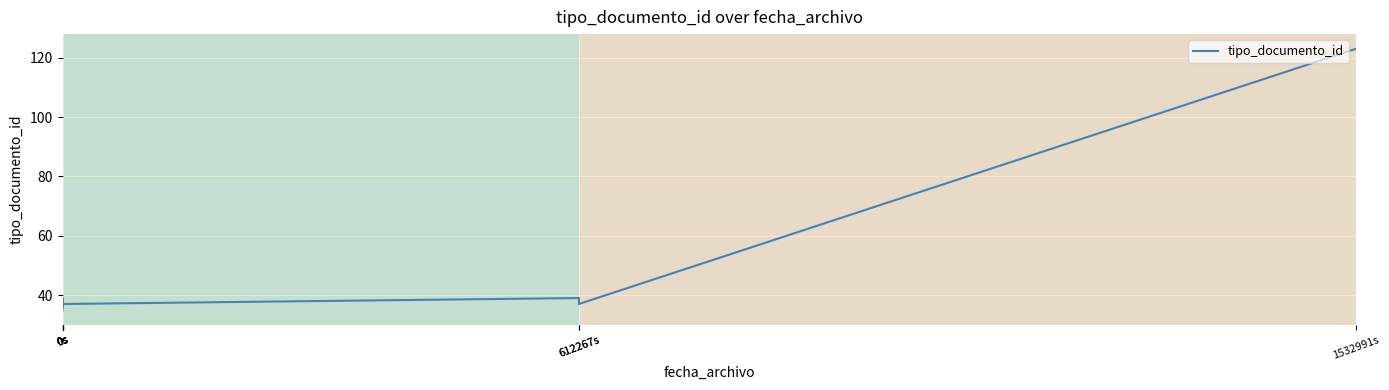

What value does the data have at 612267s, to the nearest 5?

35